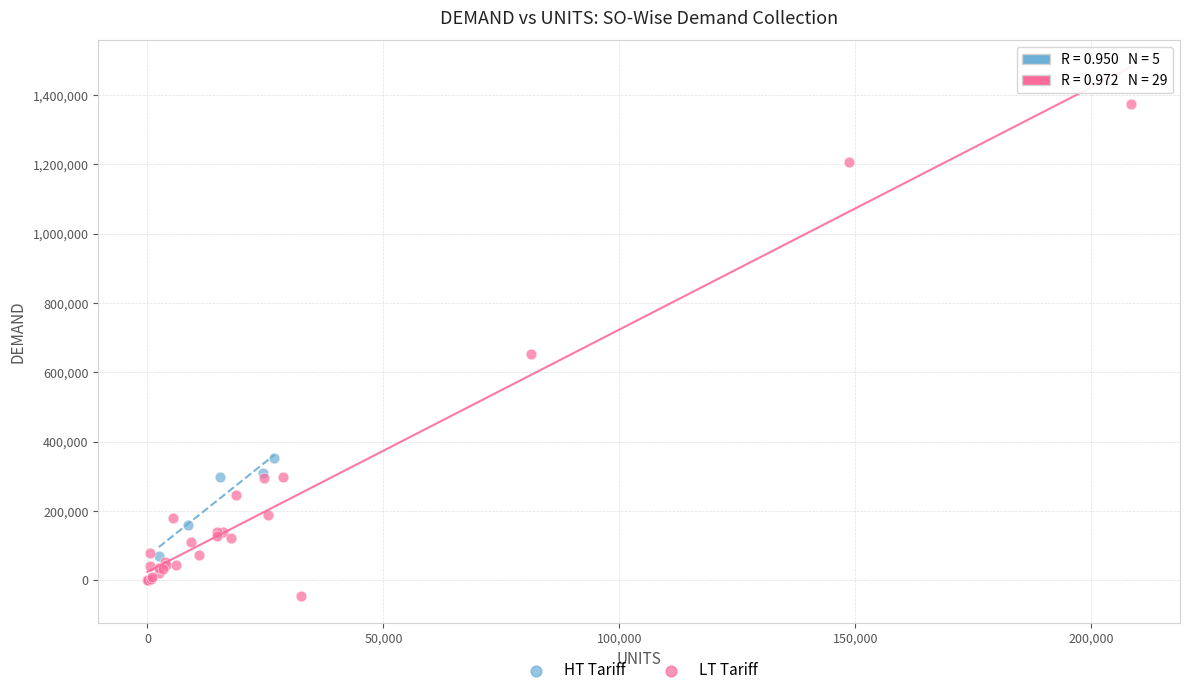

Which series has the widest spread of Y values?

LT Tariff